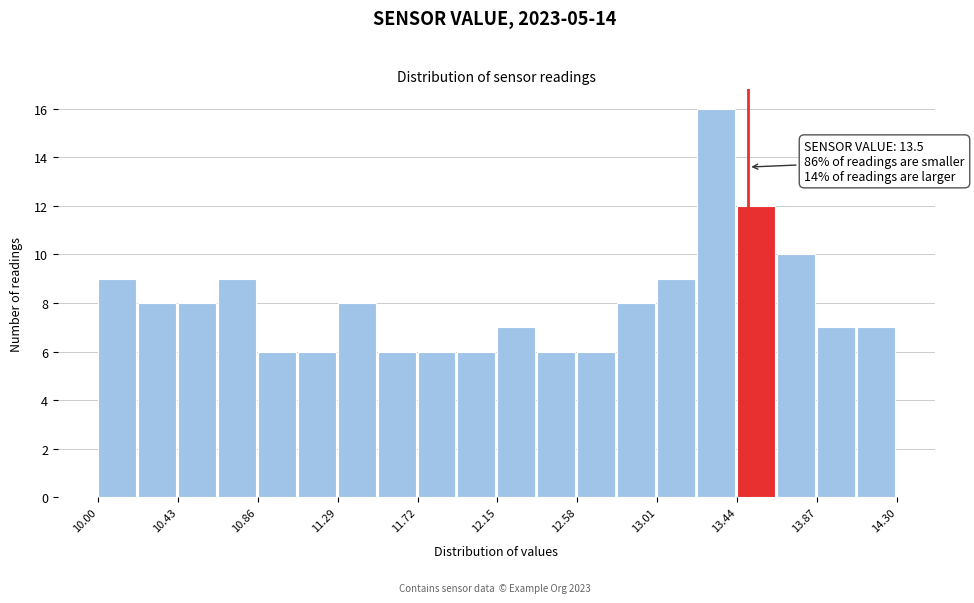

Over which range of the x-axis is the bar tallest?

13.225 to 13.440